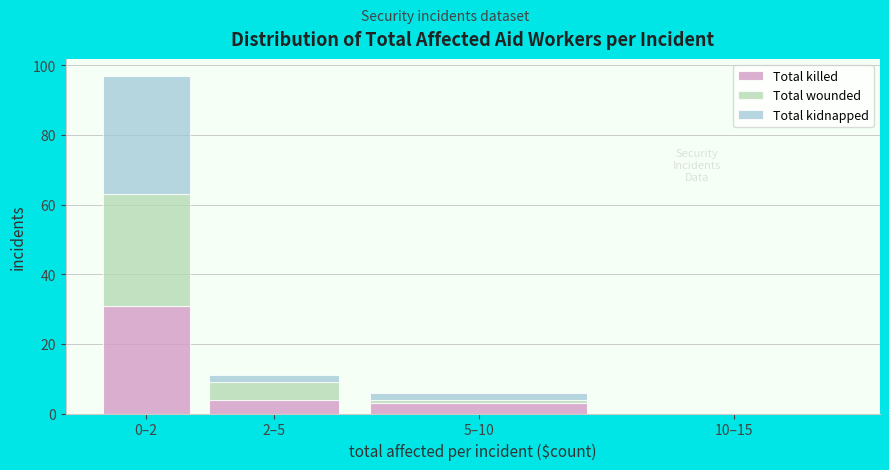

Reading right to left, list the values for the Total killed series.

10–15=0	5–10=3	2–5=4	0–2=31